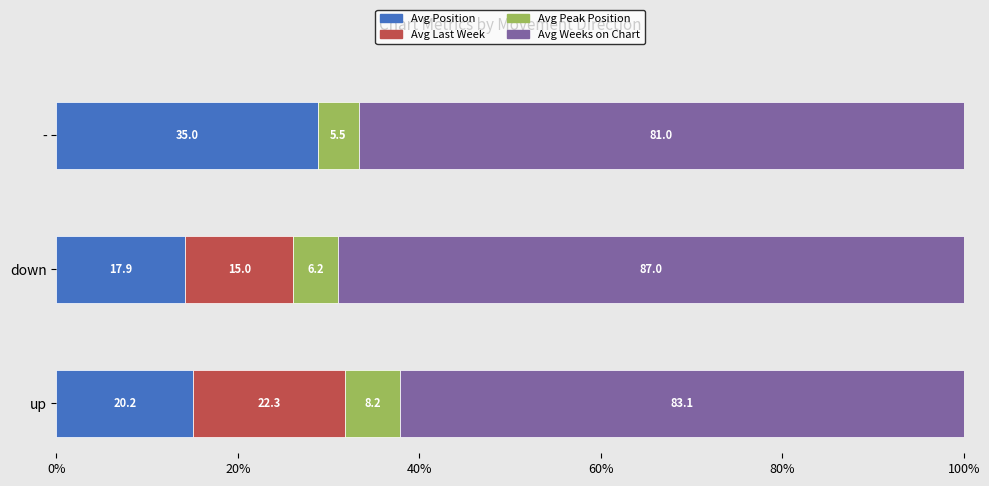

What are all the series names shown in the legend?

Avg Position, Avg Last Week, Avg Peak Position, Avg Weeks on Chart